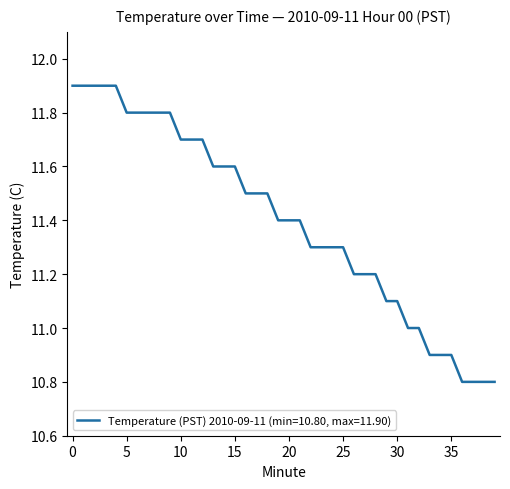

Reading right to left, list all the values displayed in this chart.

10.8	10.8	10.8	10.8	10.9	10.9	10.9	11.0	11.0	11.1	11.1	11.2	11.2	11.2	11.3	11.3	11.3	11.3	11.4	11.4	11.4	11.5	11.5	11.5	11.6	11.6	11.6	11.7	11.7	11.7	11.8	11.8	11.8	11.8	11.8	11.9	11.9	11.9	11.9	11.9